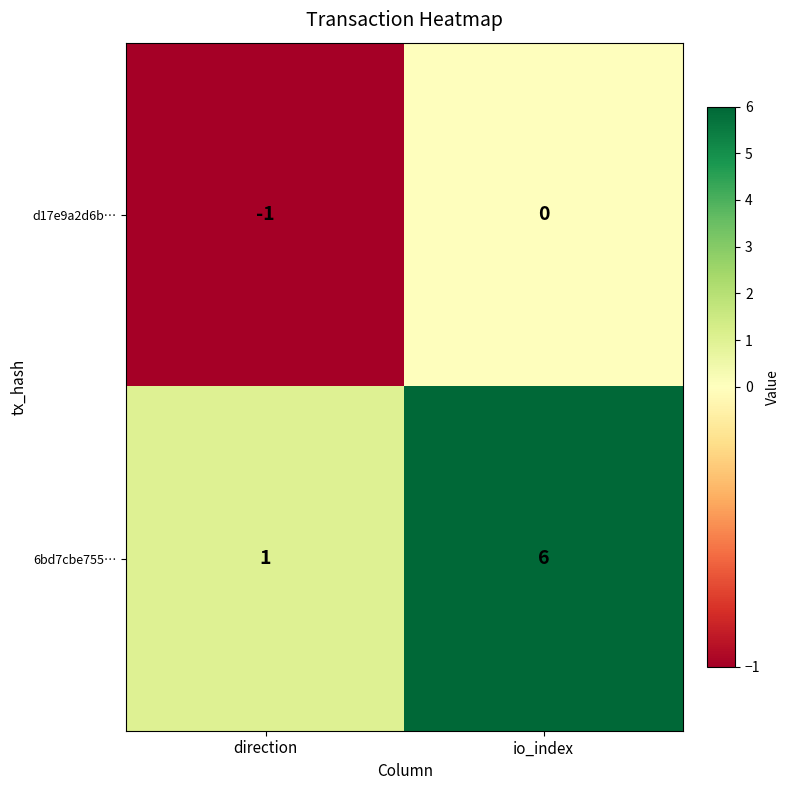

Which series has the largest total across all categories?

6bd7cbe755…